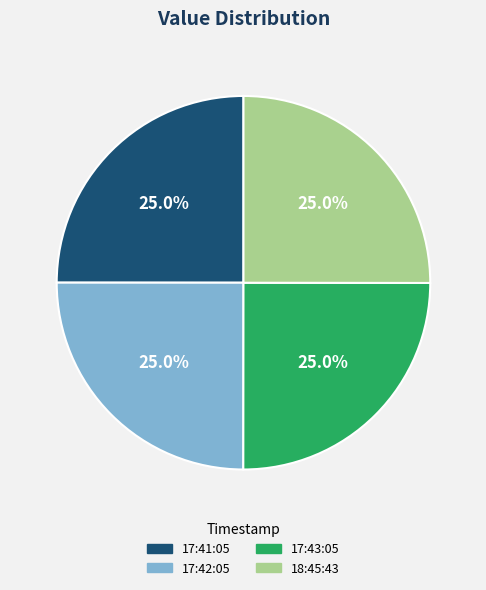

To the nearest percent, what is the average slice percentage?

25%